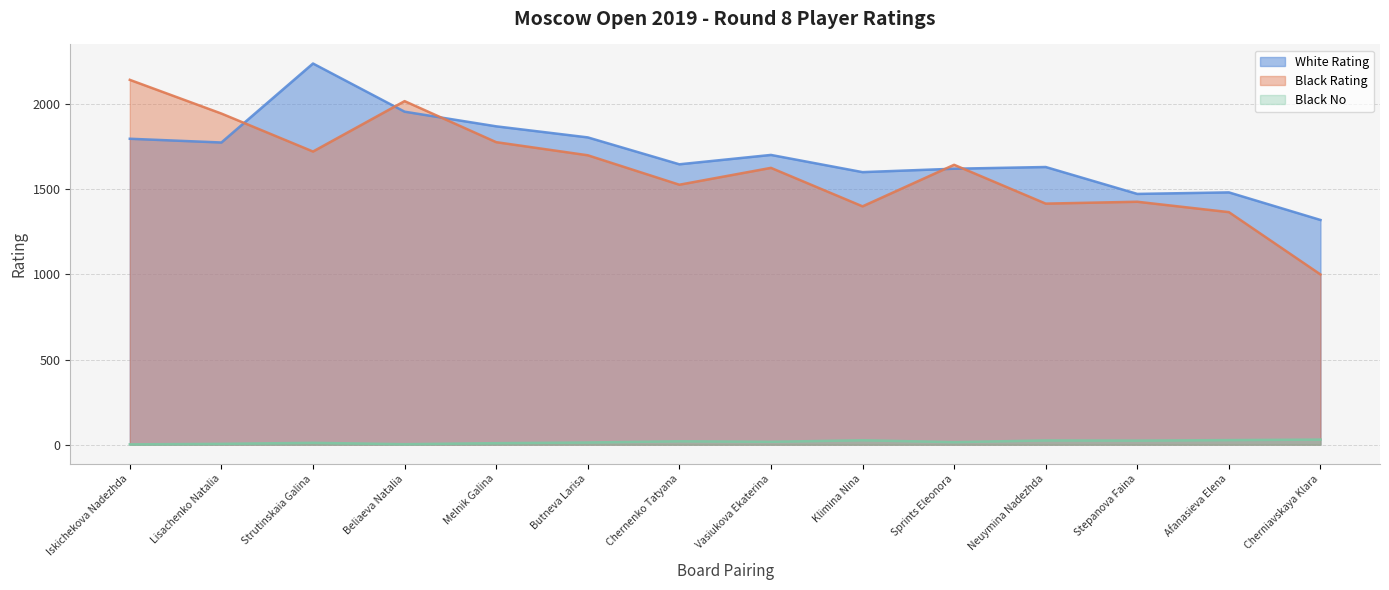

At how many categories does at least one series exceed 1477?

12